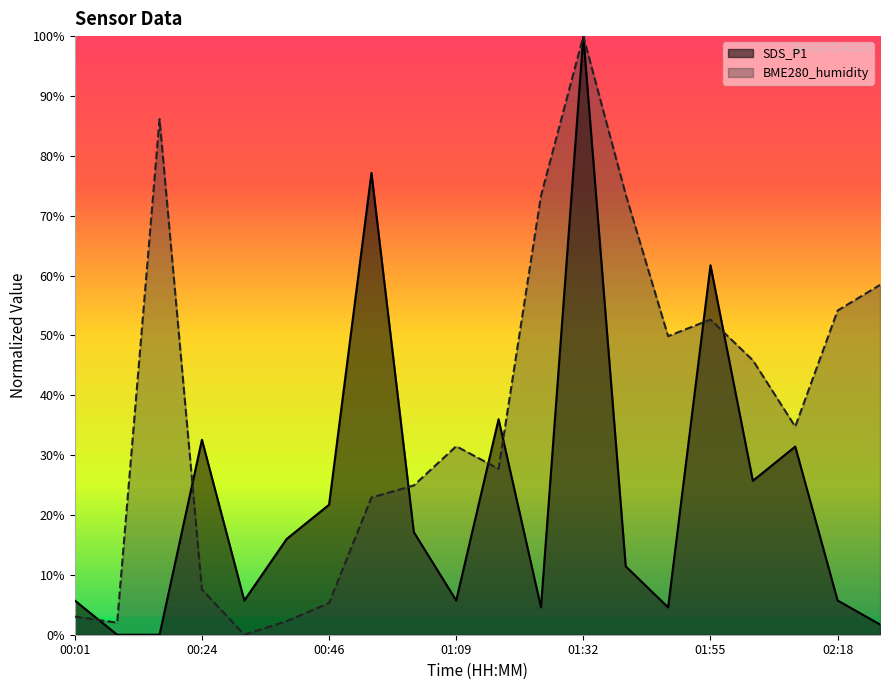

Which series has the largest total across all categories?

BME280_humidity